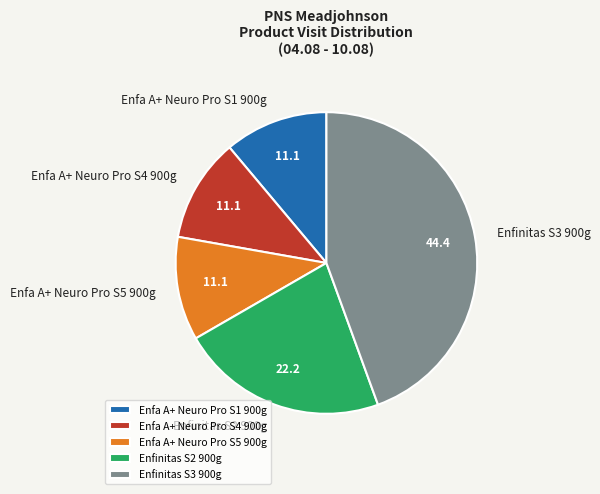

The Enfa A+ Neuro Pro S1 900g slice represents 11% of the pie. True or false?

True